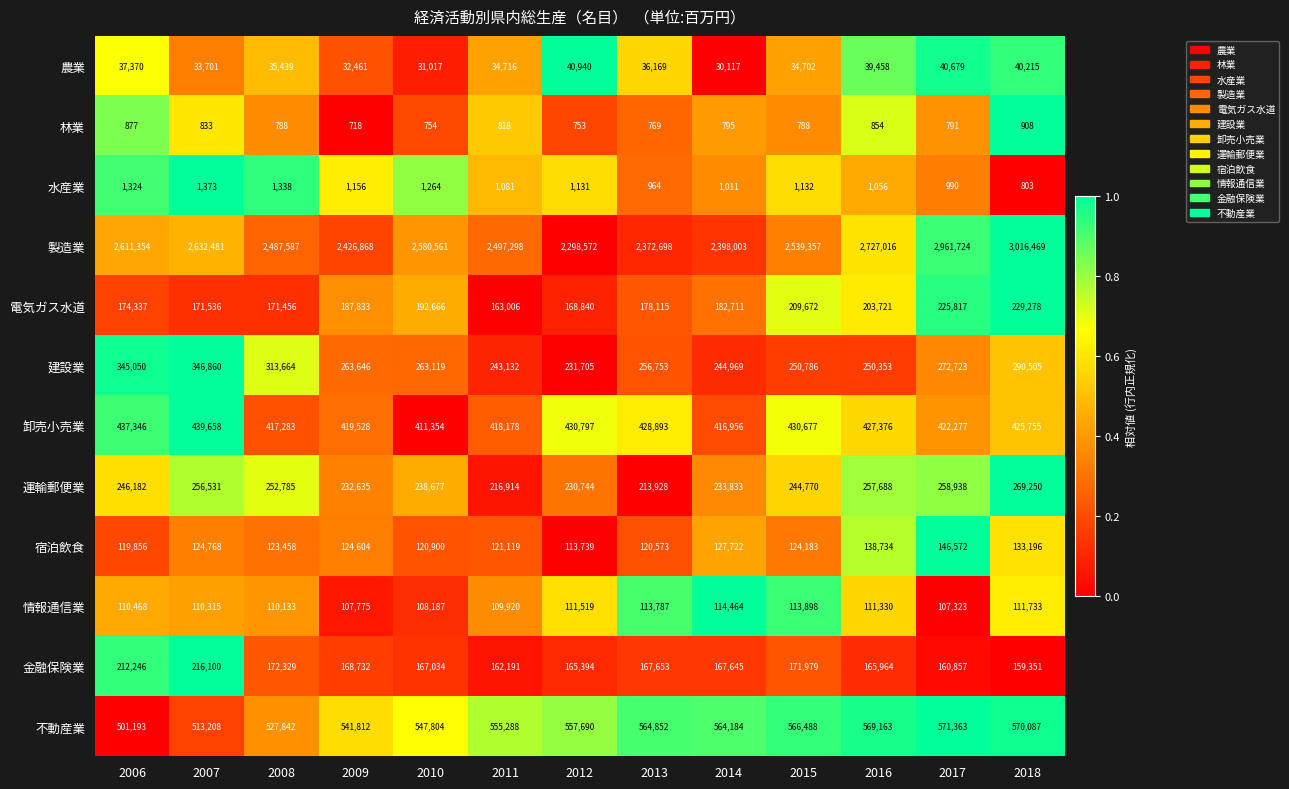

What is the sum of the 製造業 values at 2010 and 2012?

4879133